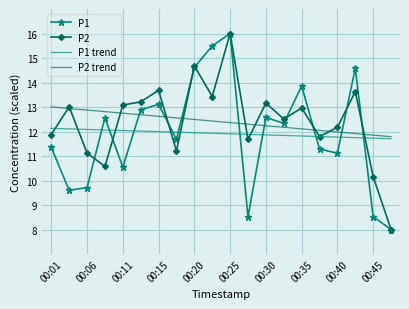

What is the highest value of the P1 series?

16.0